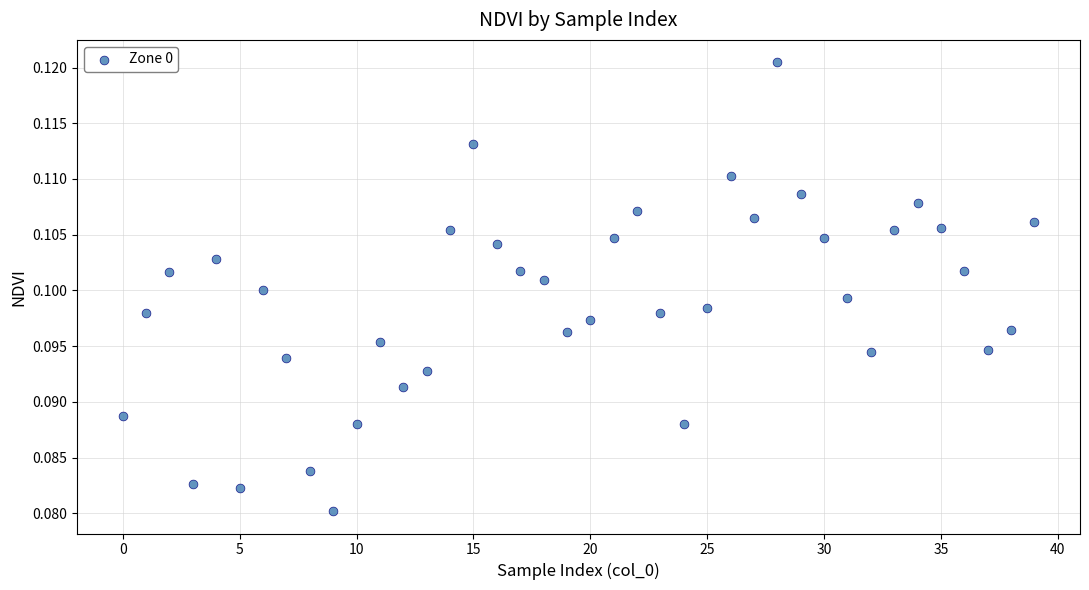

How many points are shown in the scatter plot?

40